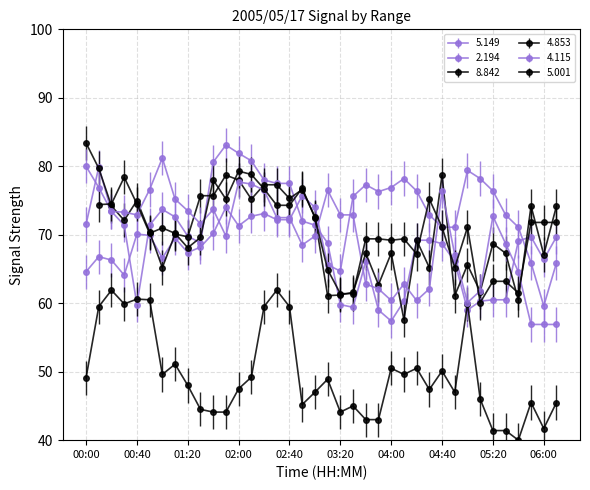

What is the label of the 7th point from the right?

05:10